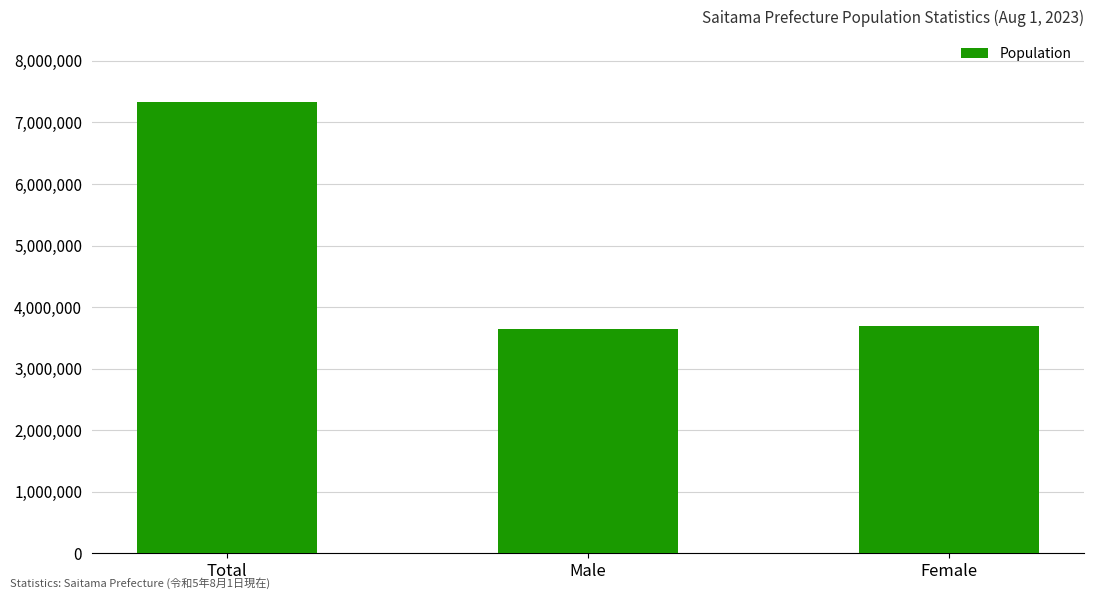

What is the difference between the maximum and minimum values?

3695801